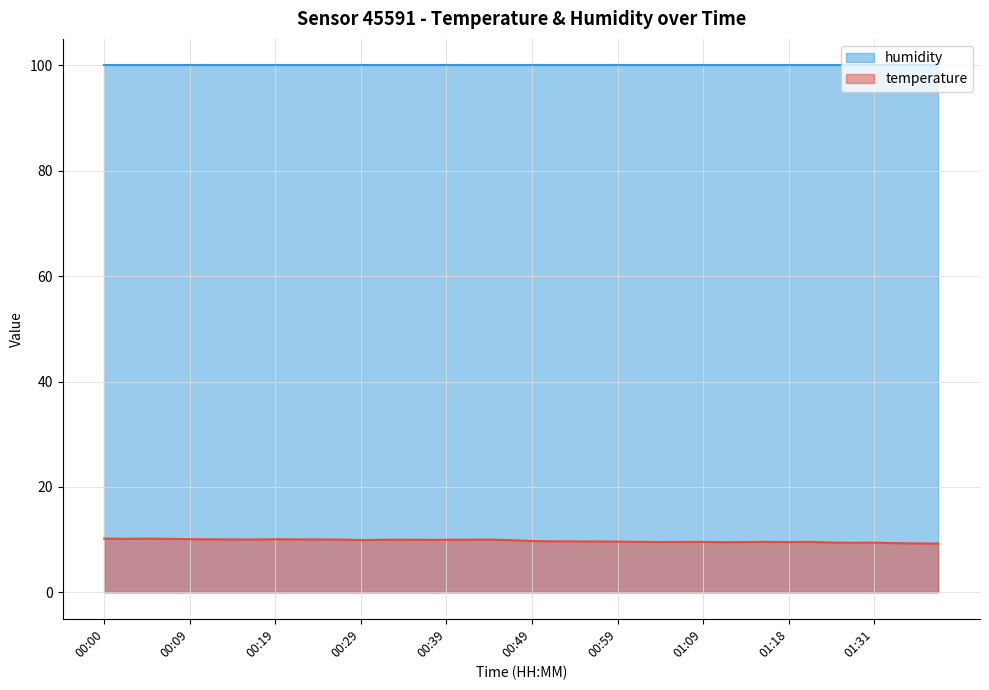

List the labels in order of value, smallest first.

01:39, 01:36, 01:34, 01:29, 01:31, 01:26, 01:11, 01:18, 01:03, 01:14, 01:06, 01:09, 01:01, 01:16, 01:24, 00:59, 00:56, 00:53, 00:51, 00:49, 00:46, 00:29, 00:36, 00:31, 00:39, 00:34, 00:41, 00:44, 00:26, 00:17, 00:14, 00:24, 00:22, 00:12, 00:19, 00:09, 00:02, 00:07, 00:05, 00:00